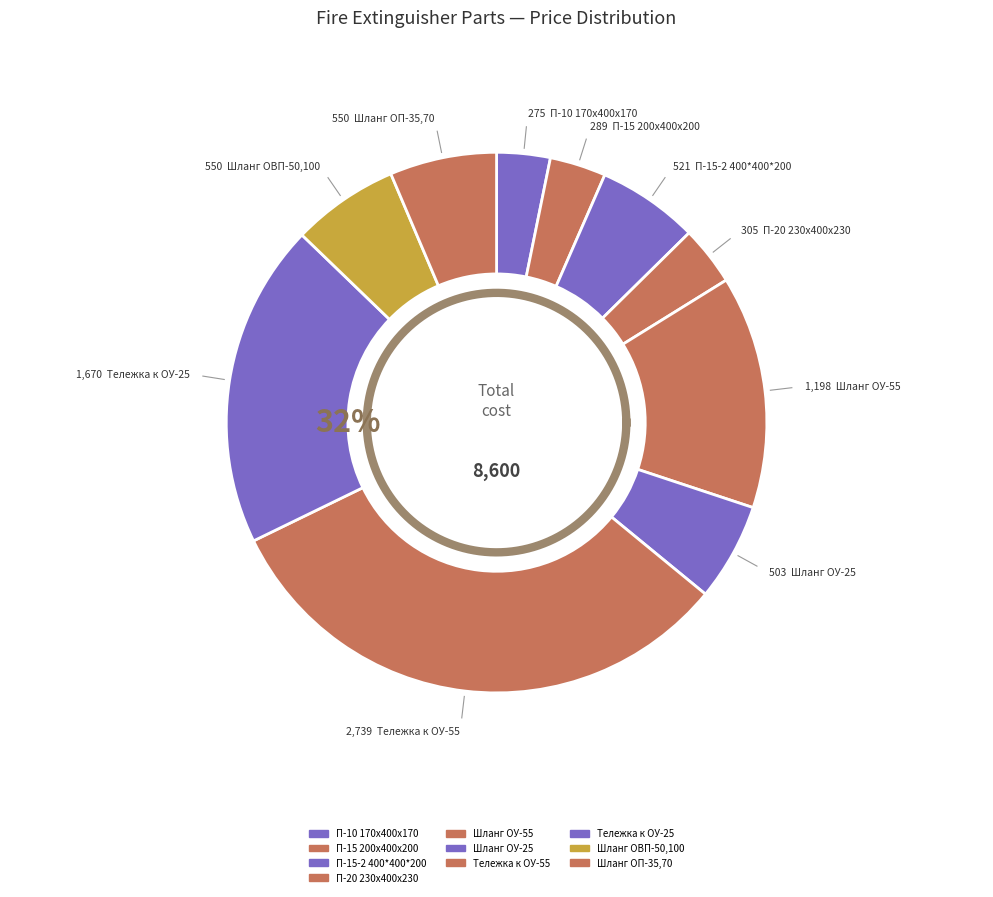

To the nearest percent, what is the difference between the П-15 200х400х200 and Тележка к ОУ-55 slice percentages?

28%